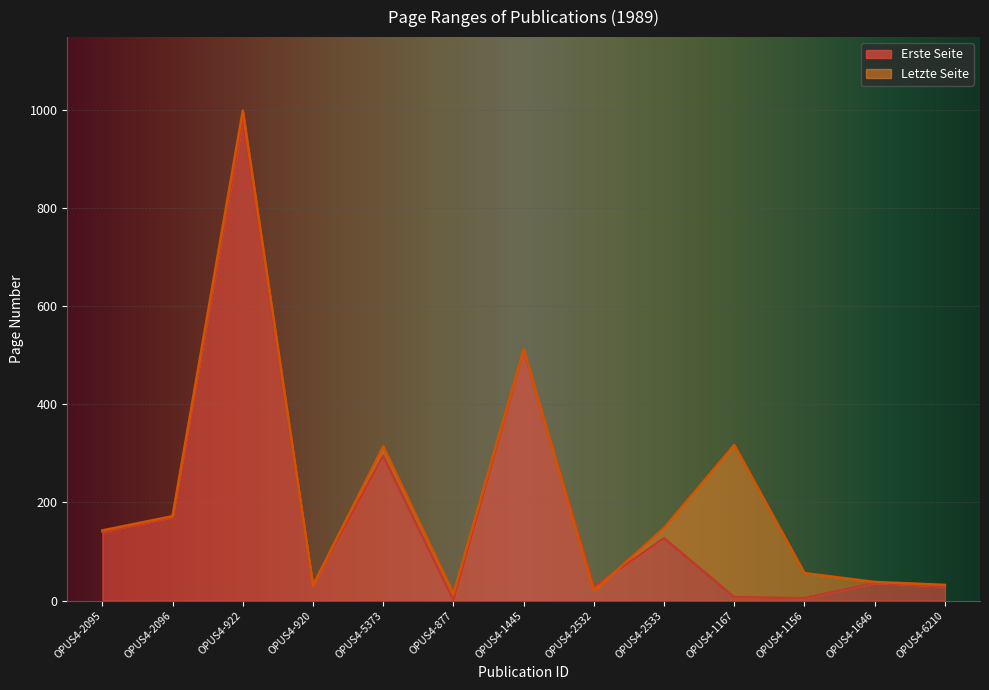

Is the value of Letzte Seite at OPUS4-1156 greater than the value of Erste Seite at OPUS4-1646?

Yes